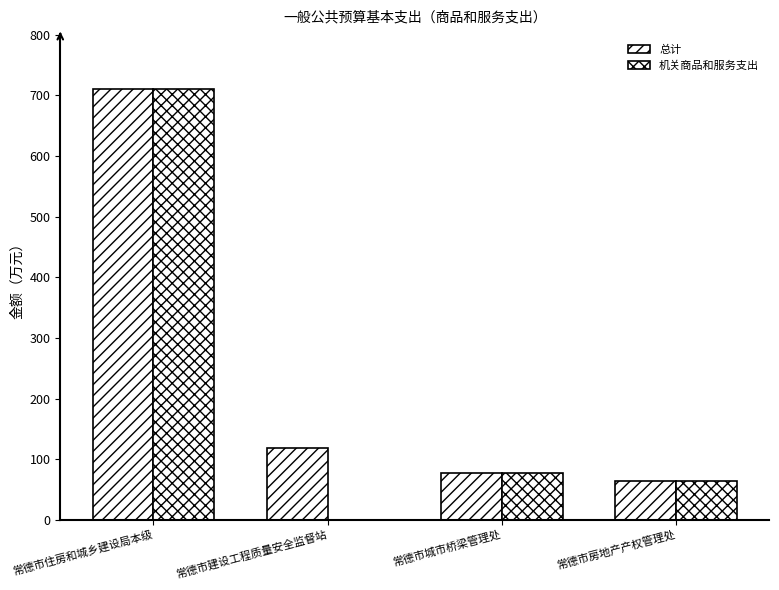

Are the bars grouped side by side (vs. stacked)?

Yes